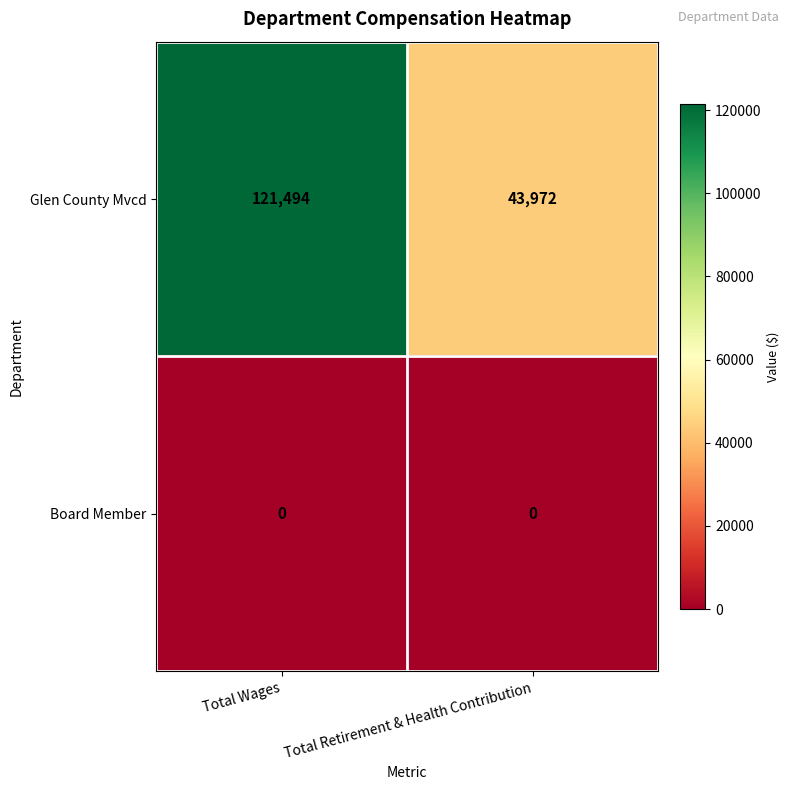

List the series in order of their peak value, highest first.

Glen County Mvcd, Board Member